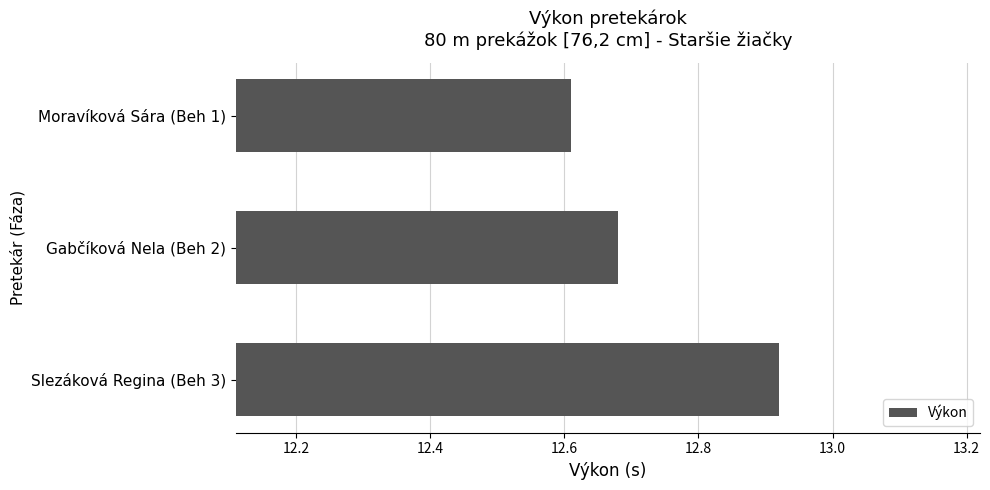

What is the sum of the values at Moravíková Sára (Beh 1) and Slezáková Regina (Beh 3)?

25.5